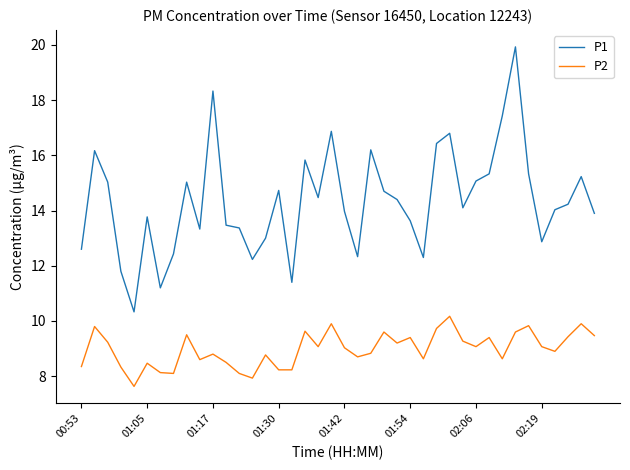

Which series has the largest range (max minus min)?

P1